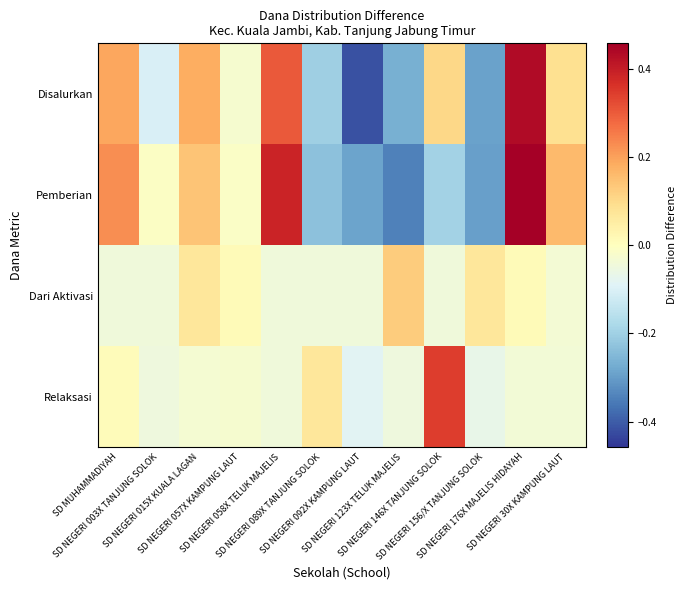

Rank the series by their average value, from lowest to highest.

Disalurkan, Relaksasi, Dari Aktivasi, Pemberian